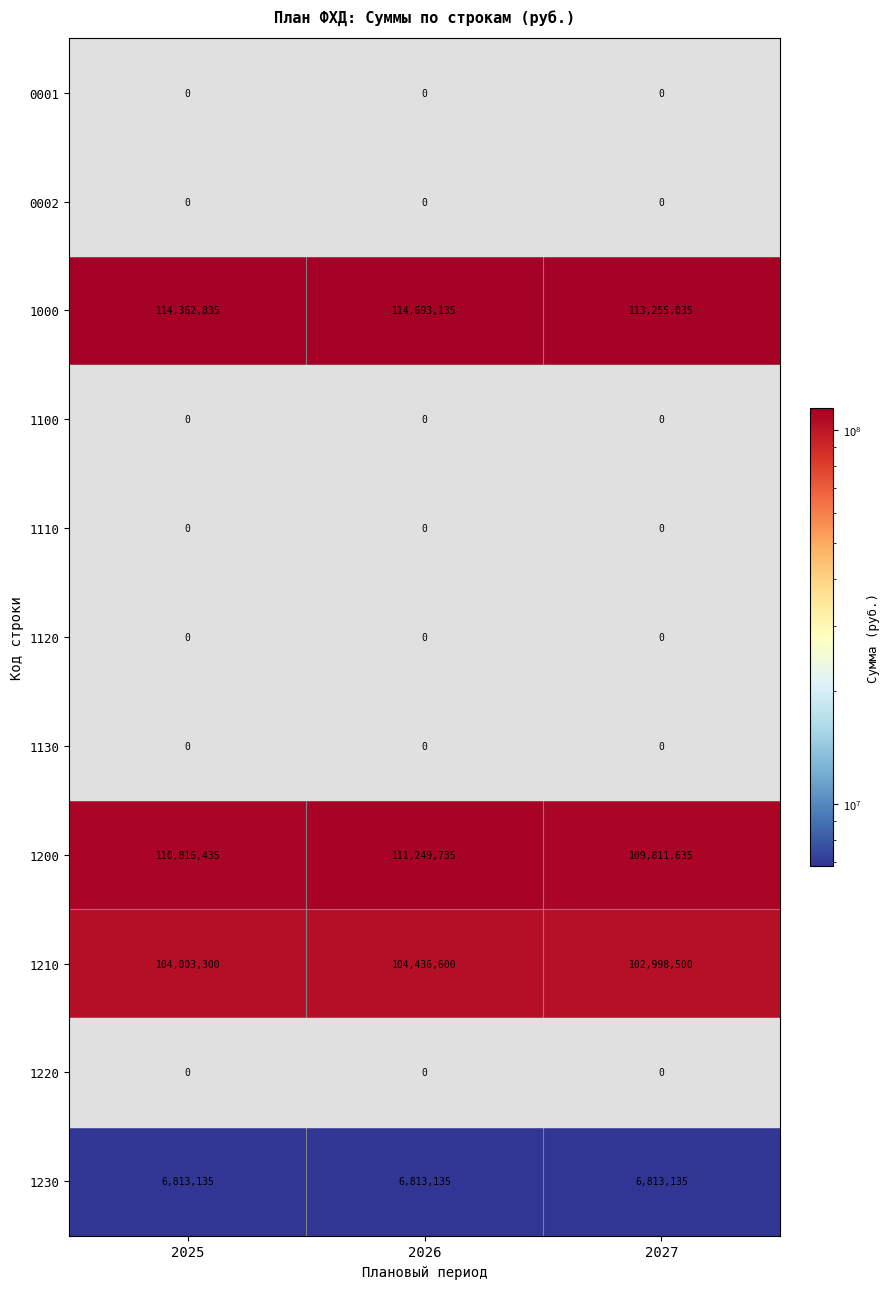

What is the spread (max minus min) of values at 2026?

114693135